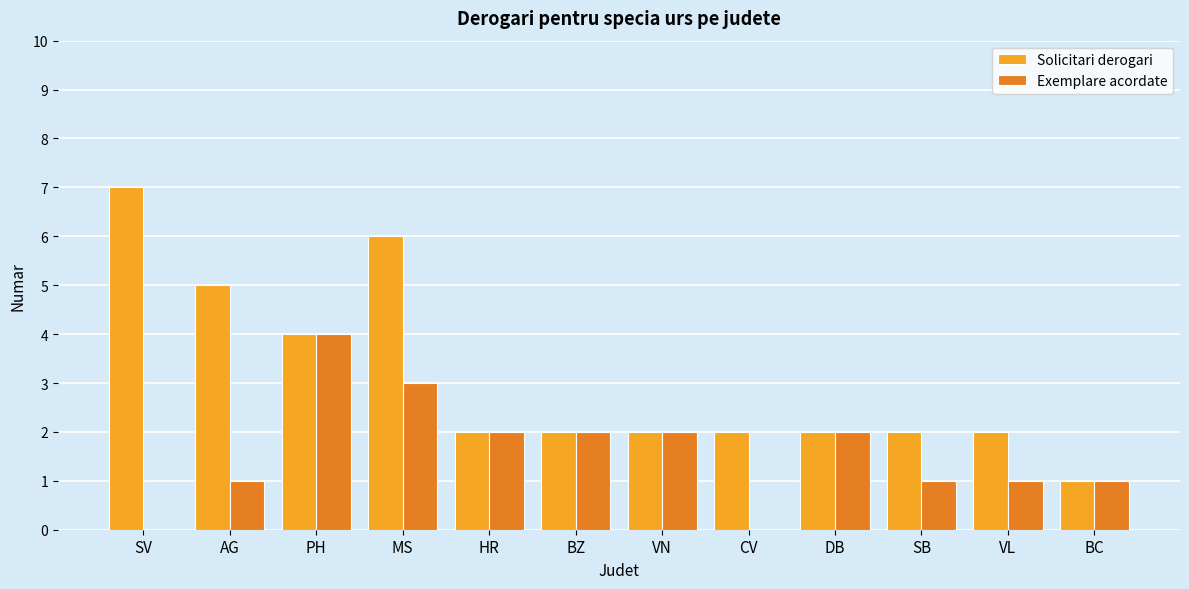

What is the sum of the Solicitari derogari values at MS and BZ?

8